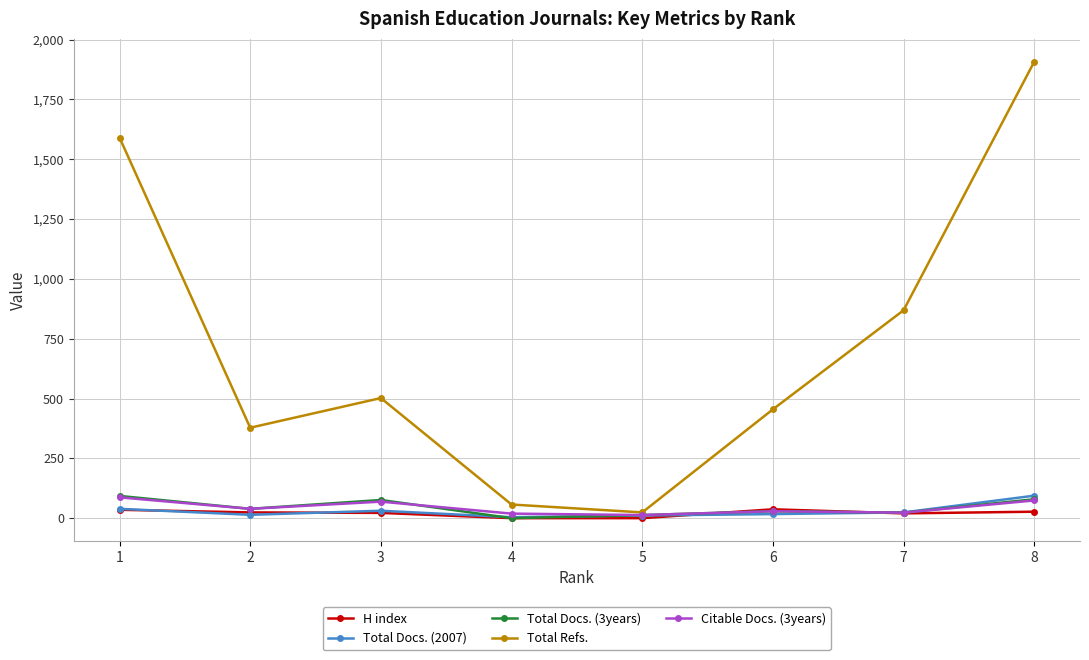

Which label corresponds to the largest value in the chart?

8